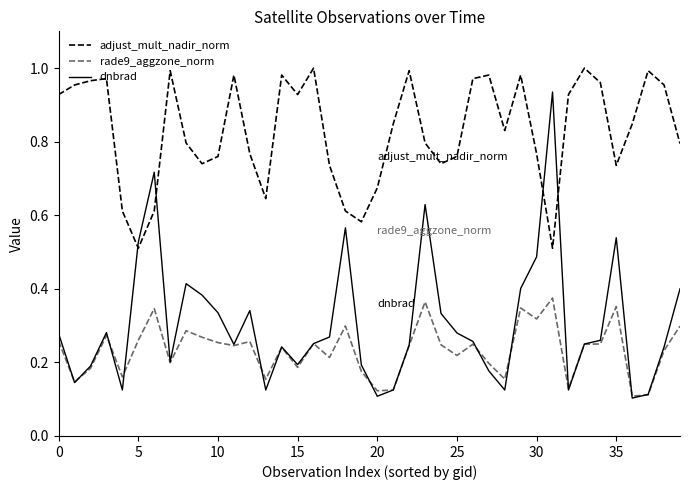

True or false: rade9_aggzone_norm and adjust_mult_nadir_norm intersect in this chart.

False